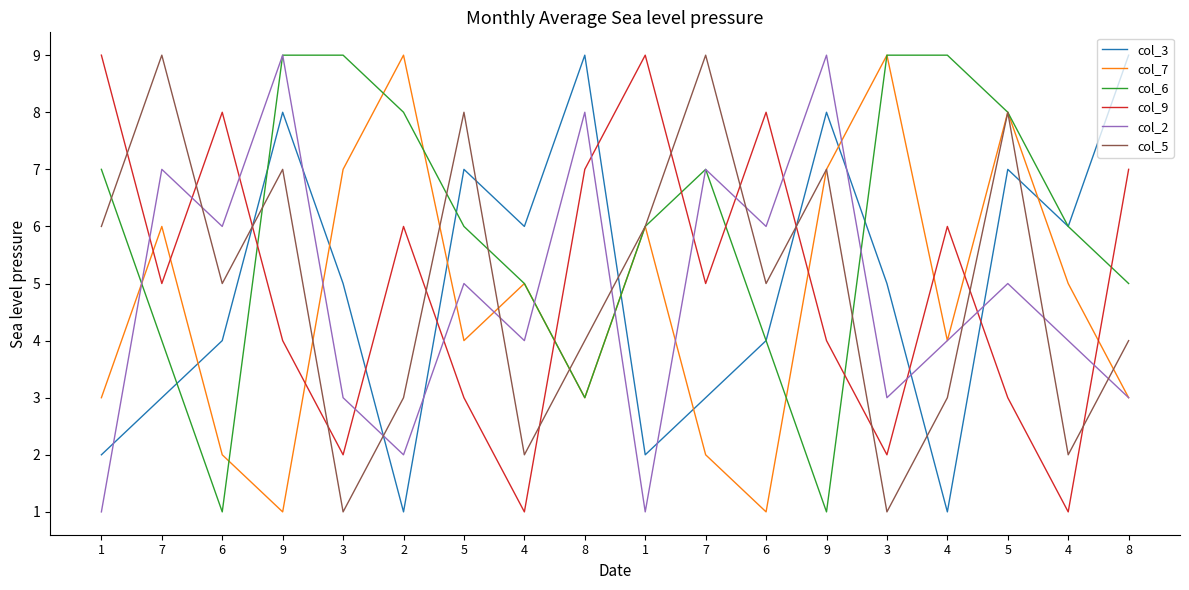

Does the chart display data point markers on the line(s)?

No